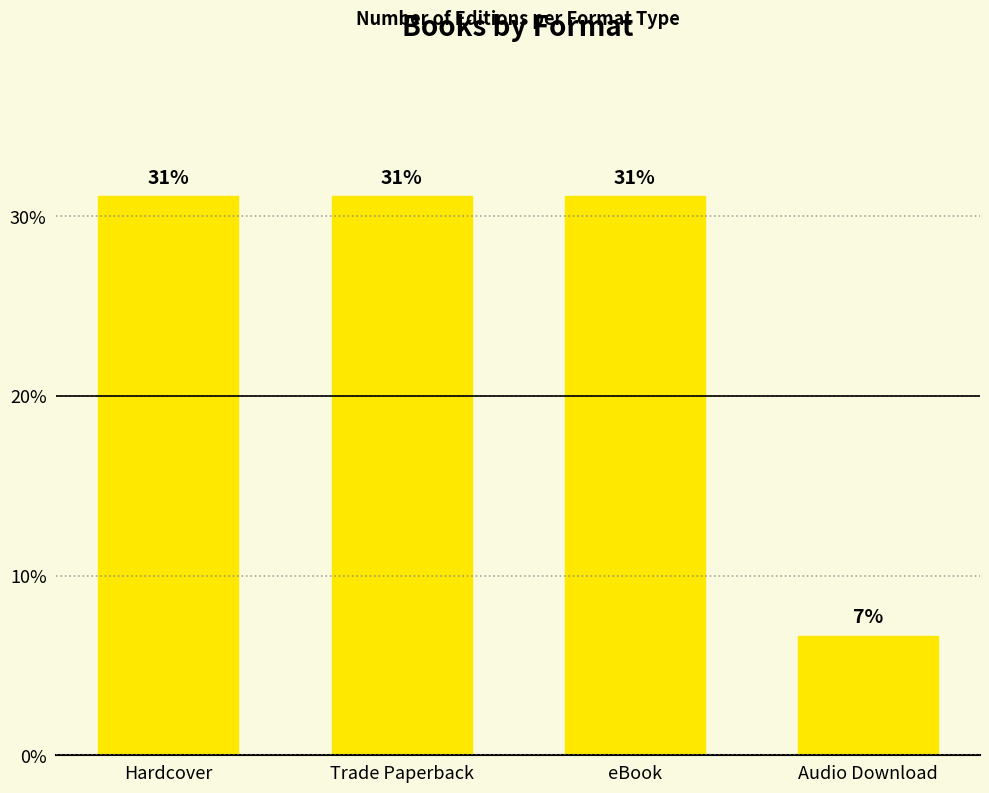

How many bars are there in total?

4